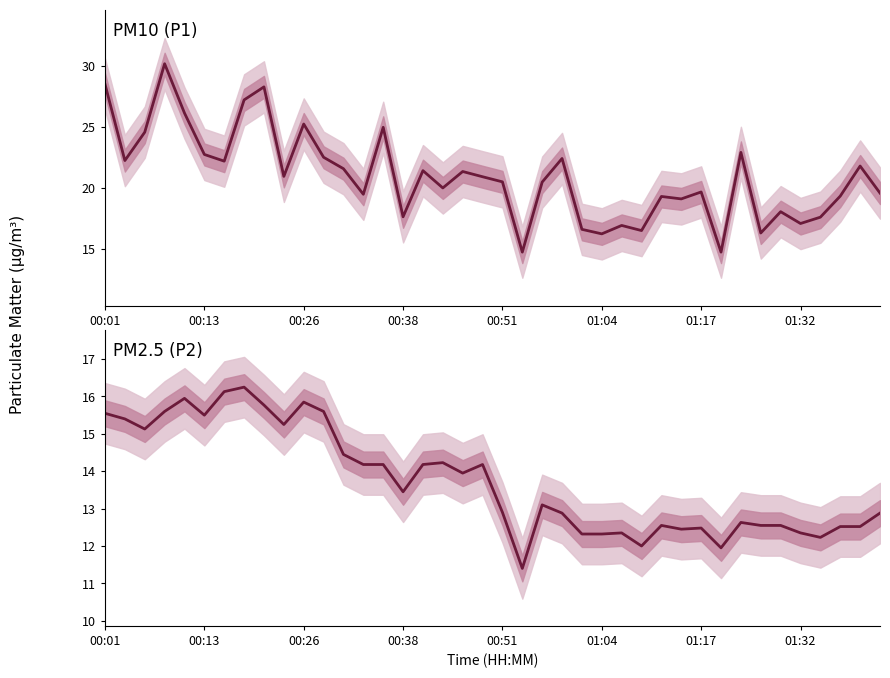

Rank the series at 39 from lowest to highest value.

PM2.5 (P2), PM10 (P1)